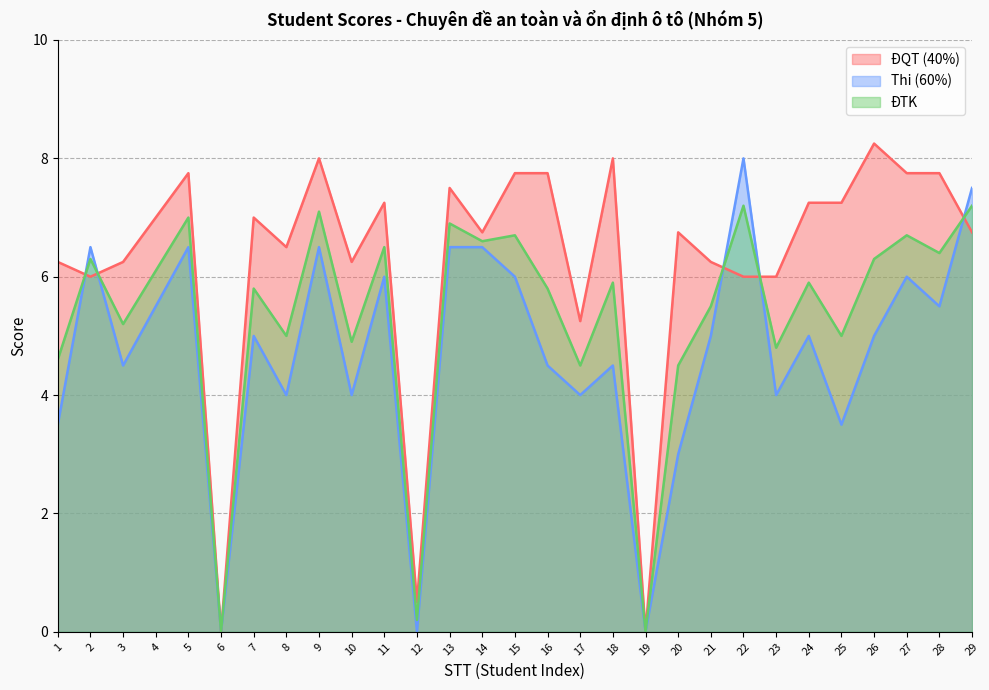

True or false: ĐQT (40%) has a value of 3.1 at 5.

False